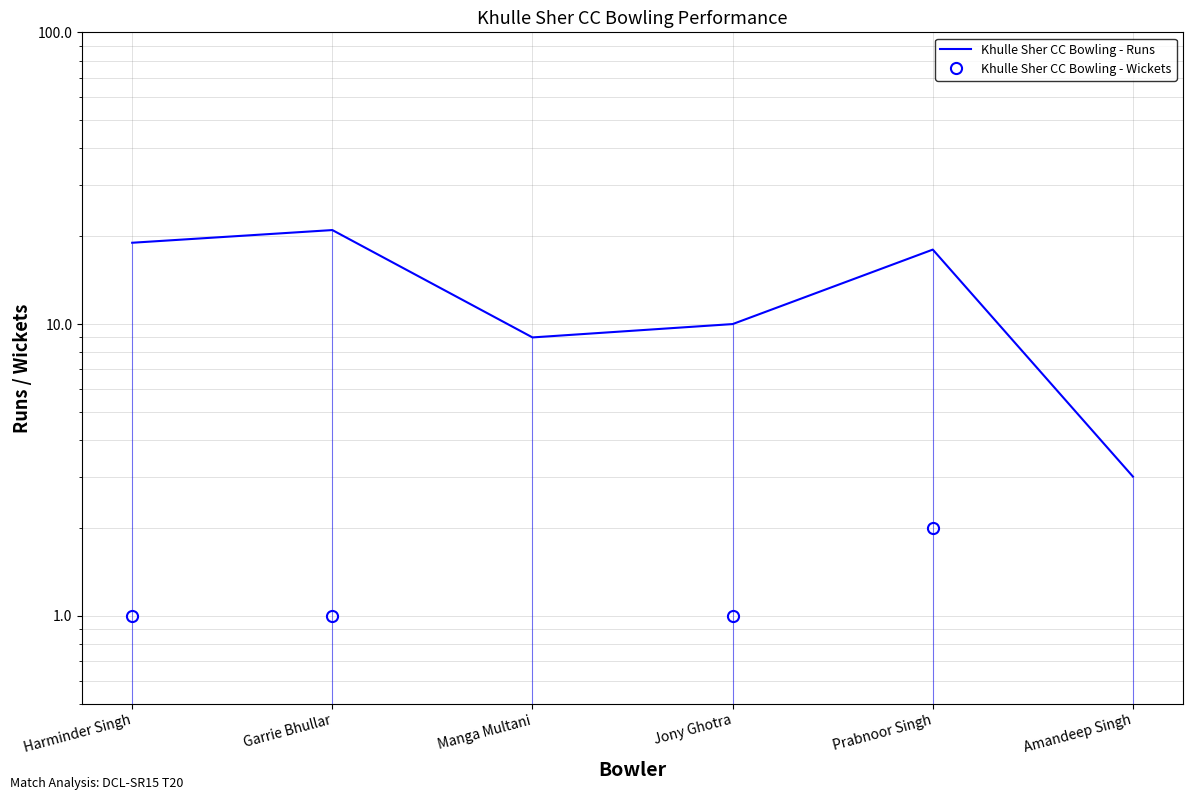

How many interior local valleys does the Khulle Sher CC Bowling - Wickets series have?

1